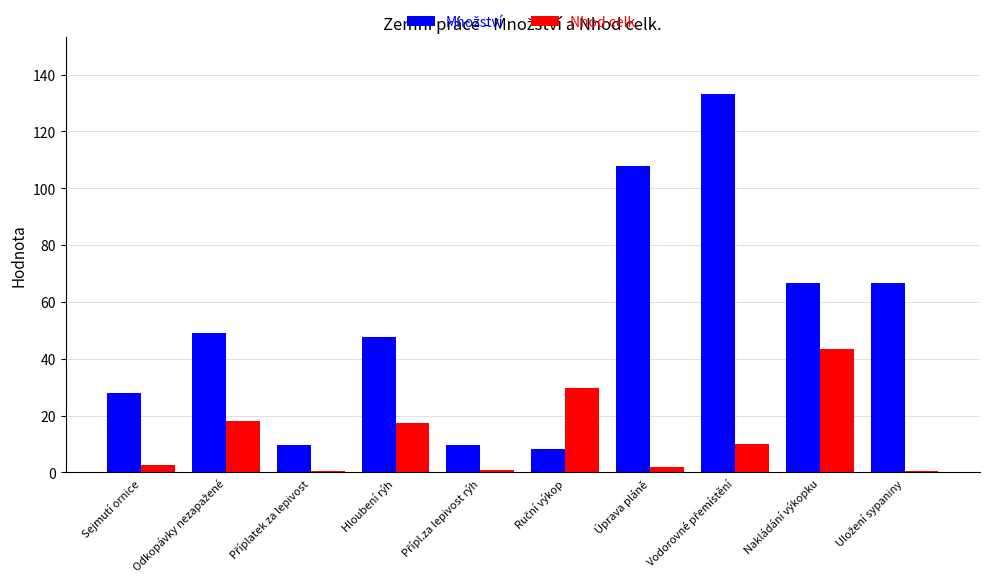

What is the sum of all Nhod celk. values?

125.0